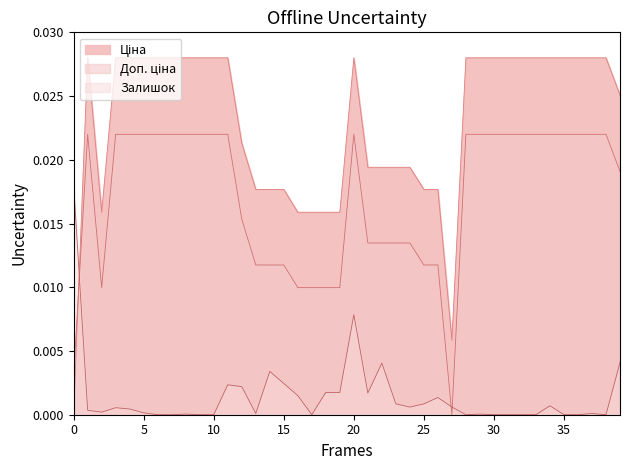

At which category is the sum across all series the highest?

20